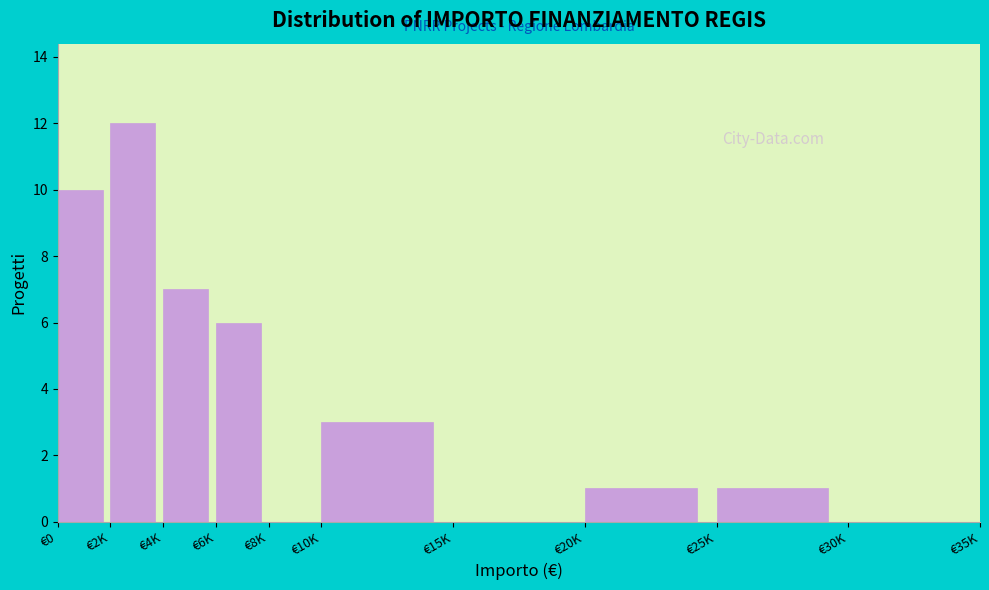

Reading left to right, extract all data points from this chart.

€0=10	€2K=12	€4K=7	€6K=6	€8K=0	€10K=3	€15K=0	€20K=1	€25K=1	€30K=0